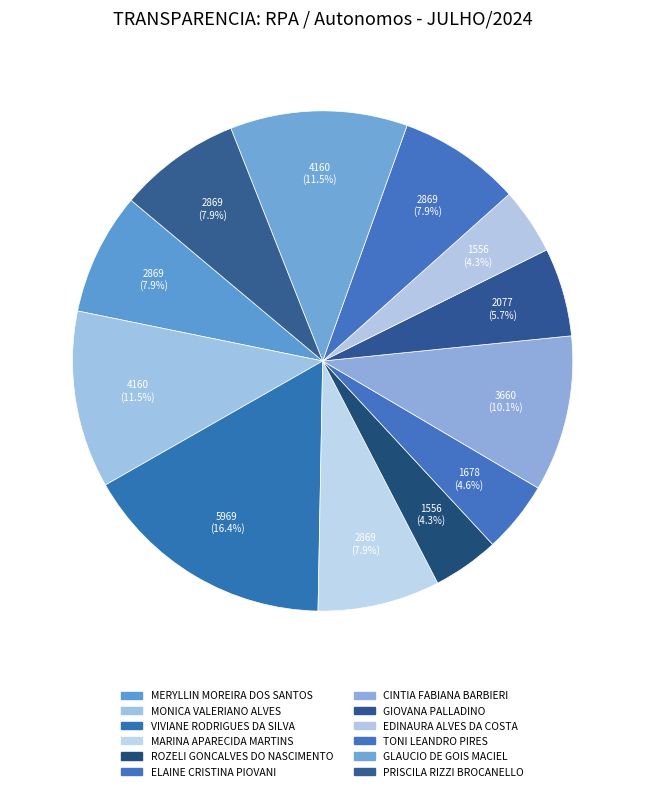

Combined, what portion of the pie is GLAUCIO DE GOIS MACIEL and TONI LEANDRO PIRES?

19.4%